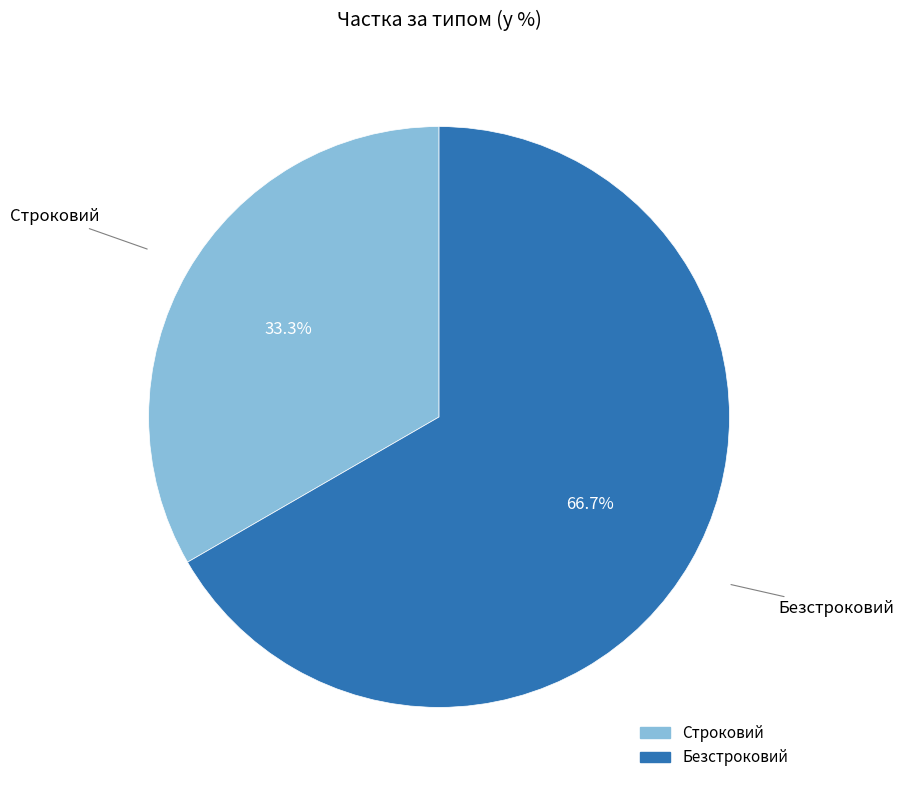

What is the ratio of the value at Безстроковий to the value at Строковий?

2.0